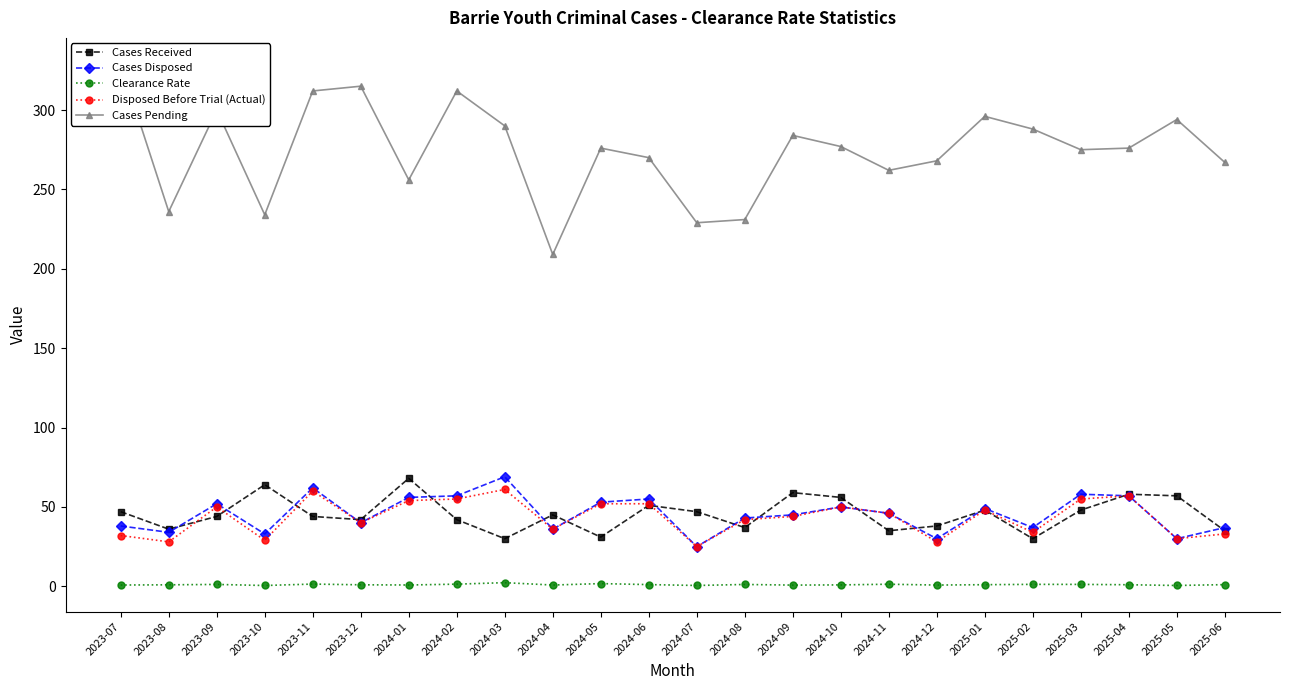

What is the label of the 18th point from the right?

2024-01